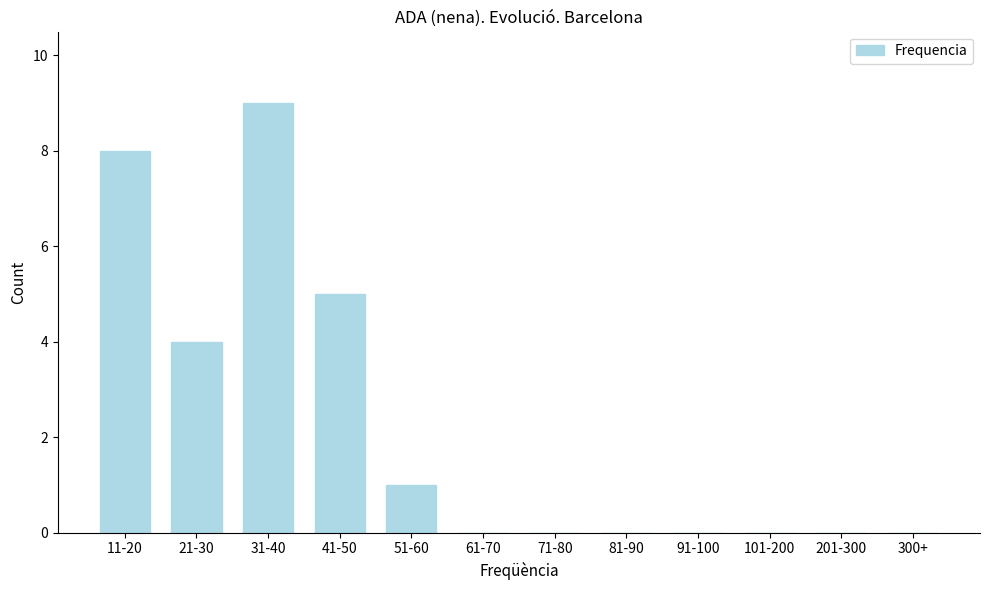

Reading left to right, list all the values displayed in this chart.

11-20=8	21-30=4	31-40=9	41-50=5	51-60=1	61-70=0	71-80=0	81-90=0	91-100=0	101-200=0	201-300=0	300+=0